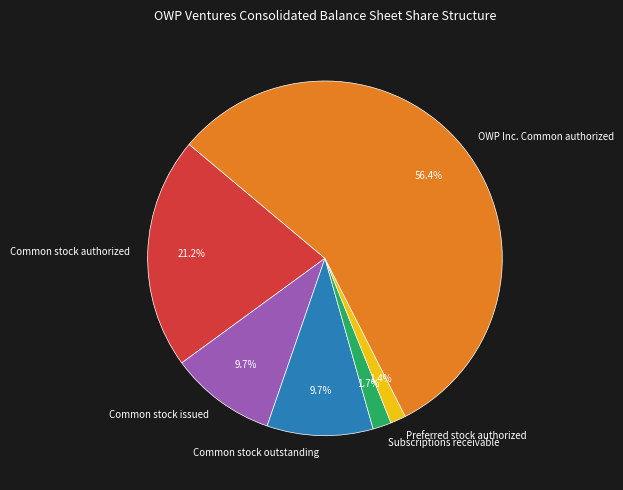

To the nearest percent, what is the combined percentage of Common stock issued and Common stock outstanding?

19%